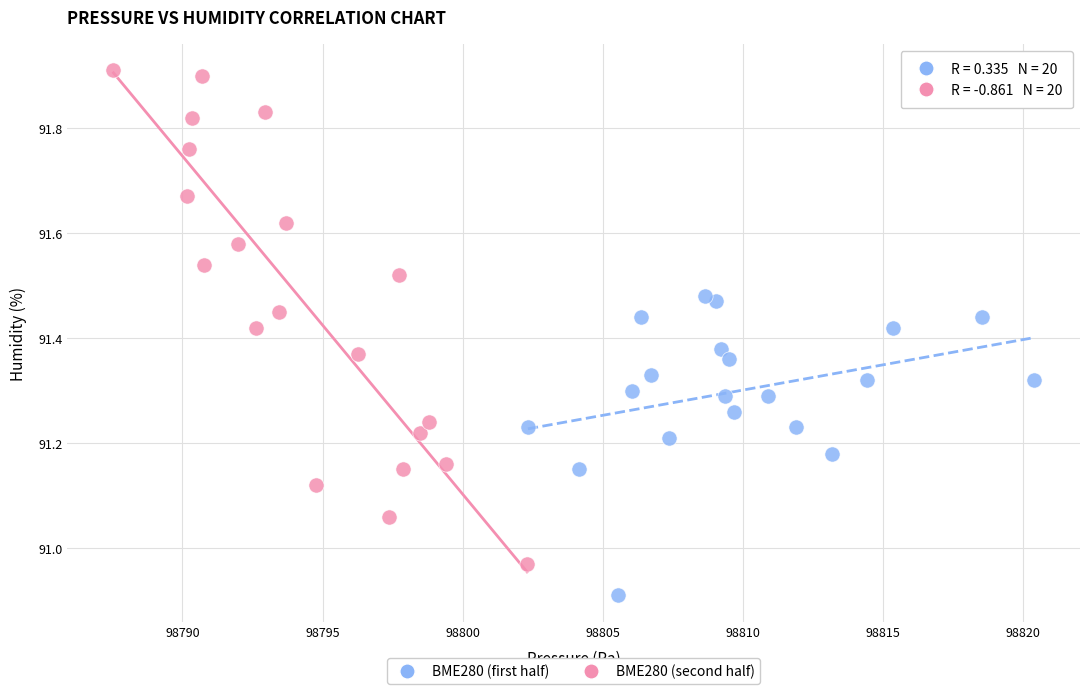

Which series reaches the minimum Y coordinate?

BME280 (first half)